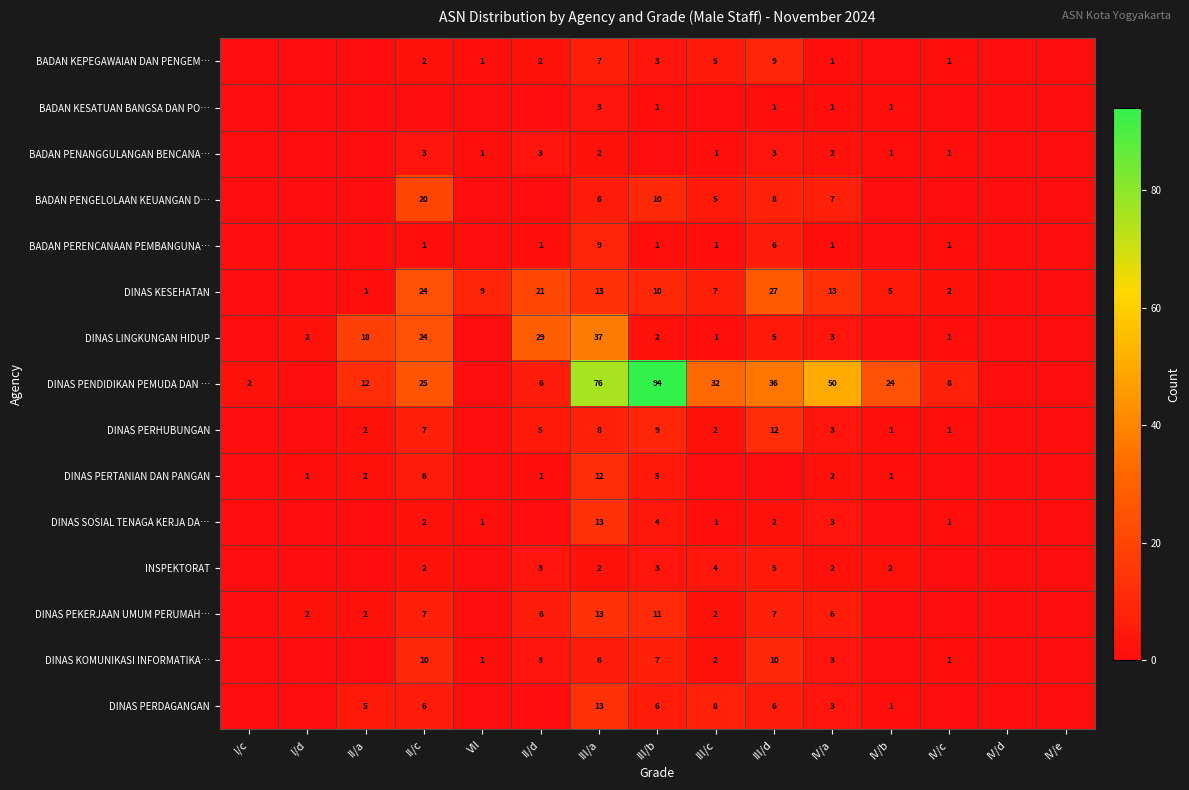

The value of BADAN PERENCANAAN PEMBANGUNA… at IV/c is 1. True or false?

True